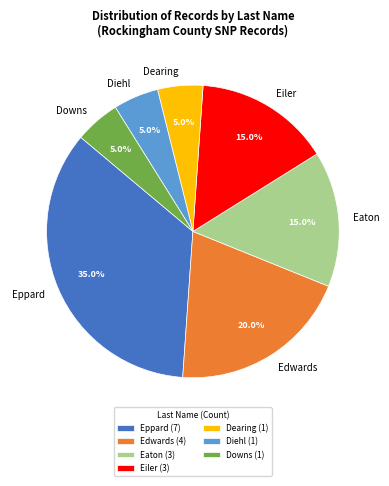

What percentage is the Downs slice, to the nearest percent?

5%